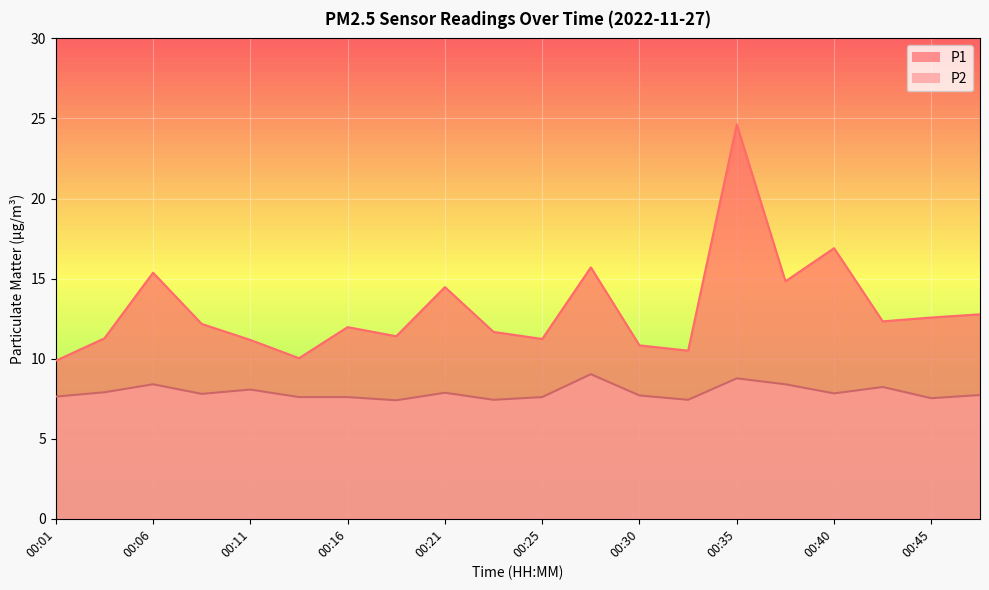

Reading left to right, list all the values displayed in this chart.

P1: 9.9	11.3	15.4	12.2	11.2	10.0	12.0	11.4	14.5	11.7	11.2	15.7	10.8	10.5	24.6	14.8	16.9	12.3	12.6	12.8
P2: 7.6	7.9	8.4	7.8	8.1	7.6	7.6	7.4	7.9	7.4	7.6	9.0	7.7	7.4	8.8	8.4	7.8	8.2	7.5	7.7